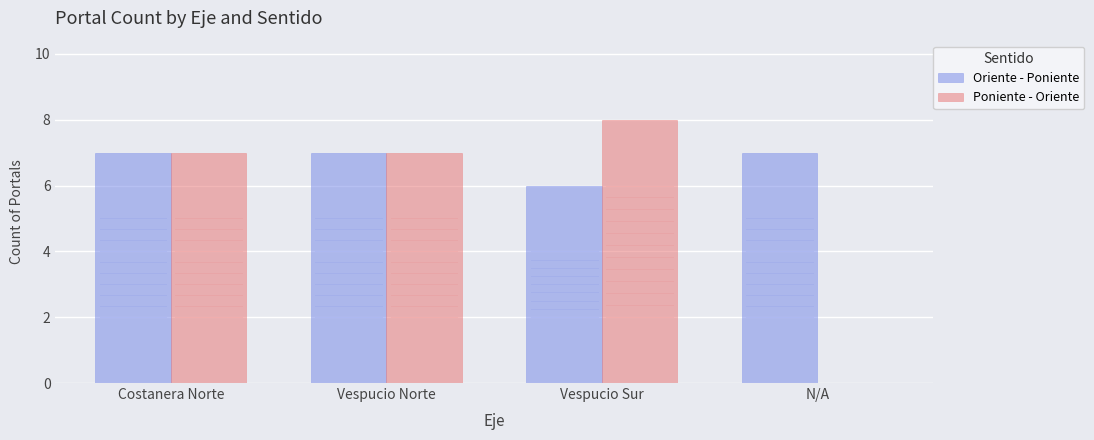

What is the total value across all series at Costanera Norte?

14